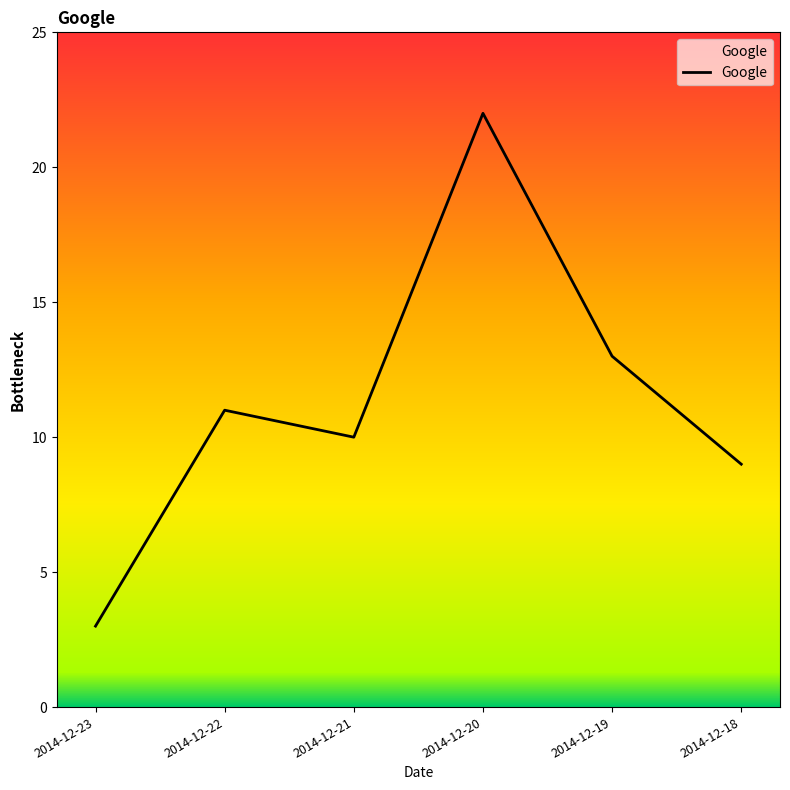

What is the minimum value shown in the chart?

3